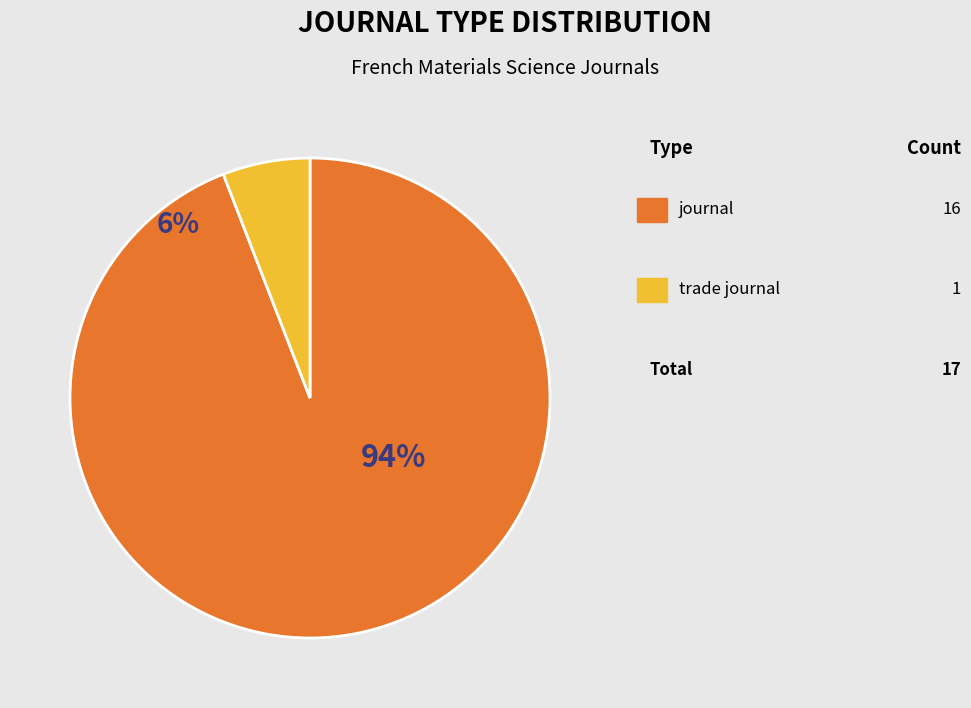

To the nearest percent, what percentage of the pie is trade journal?

6%